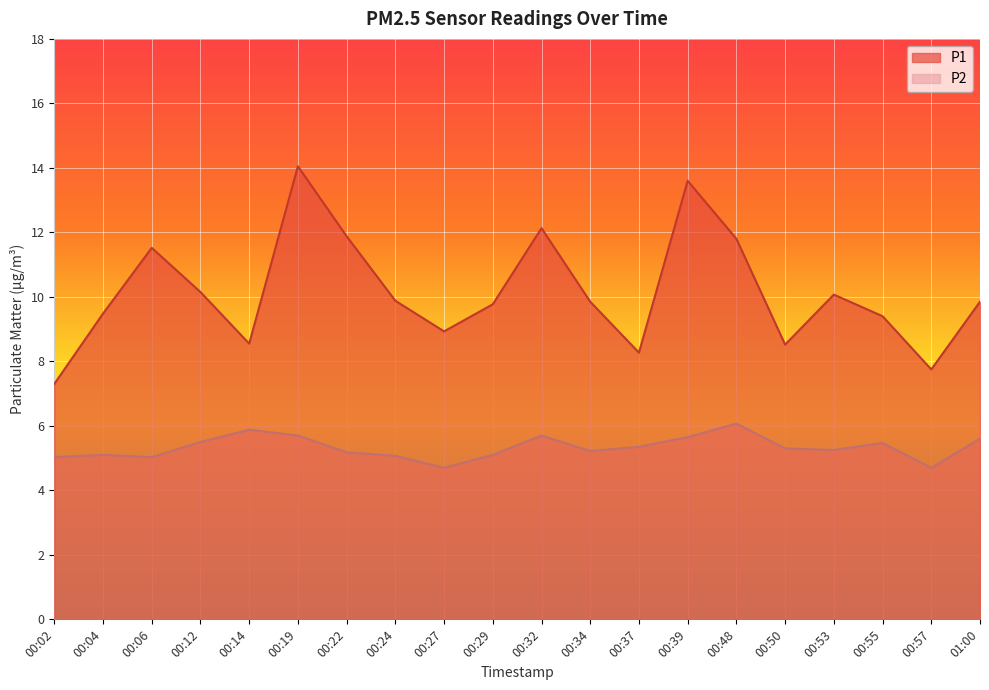

What is the maximum value shown in the chart?

14.1